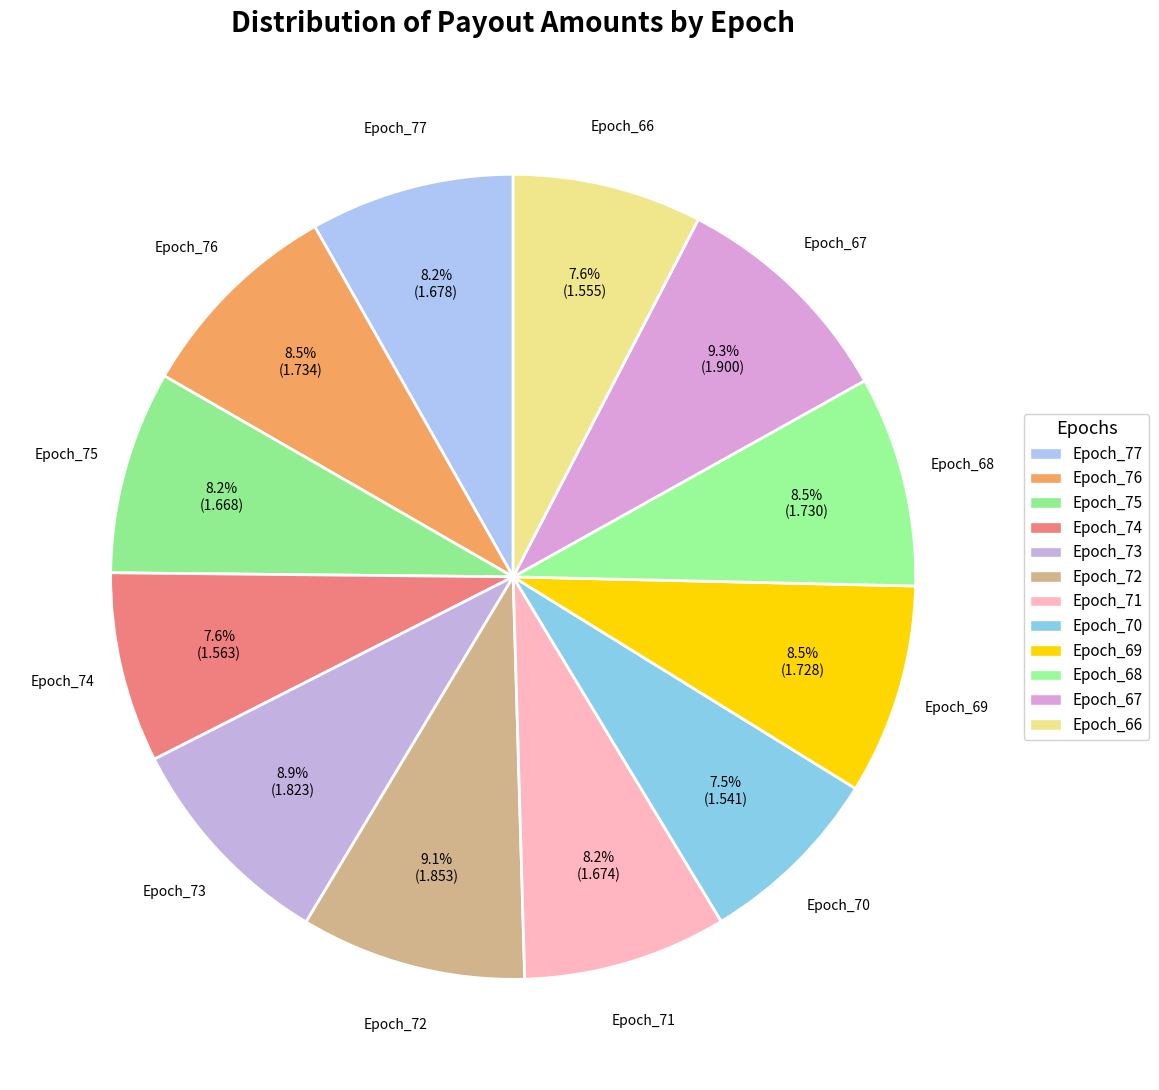

Count the number of slices in the pie.

12